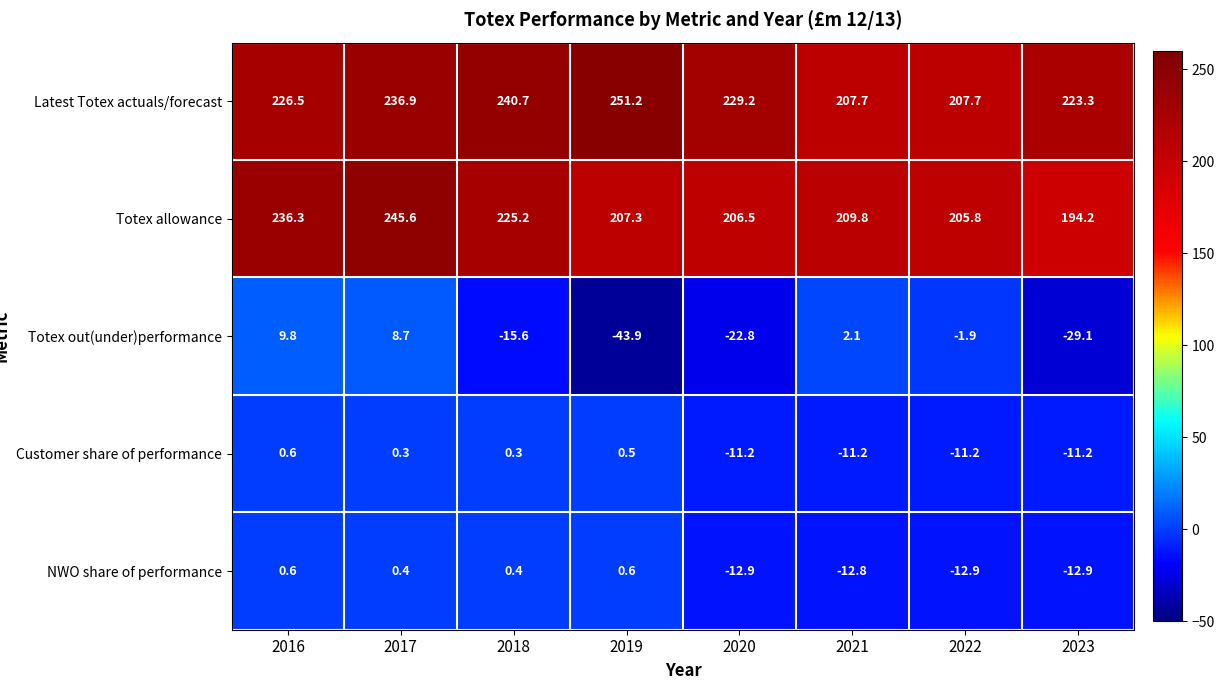

At which category is the sum across all series the highest?

2017